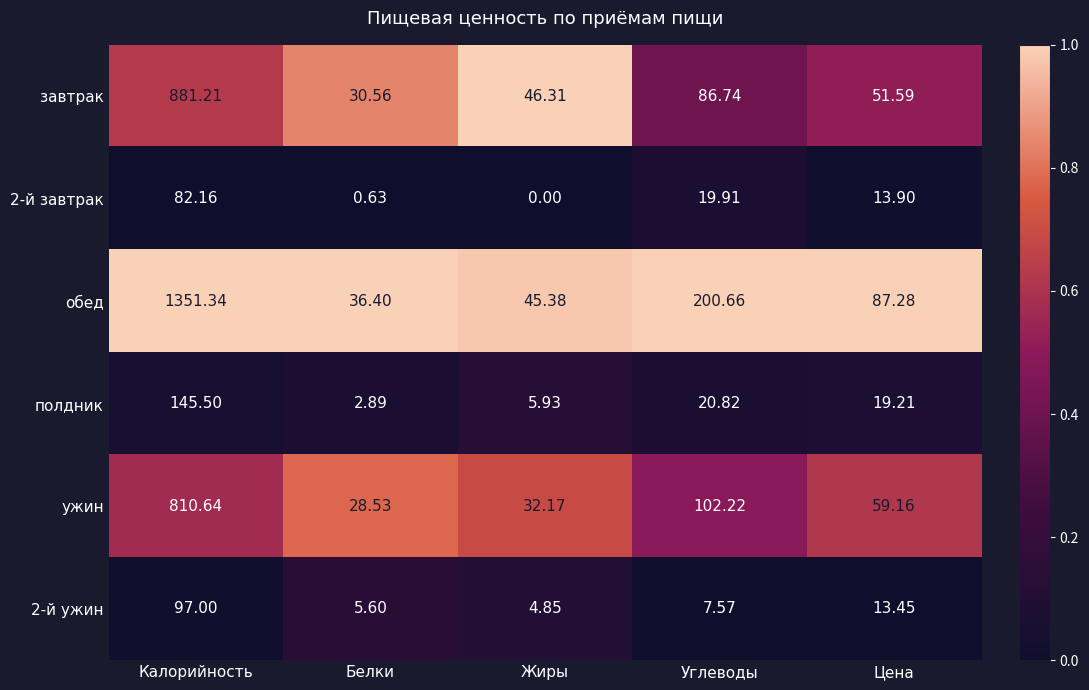

At which category is the sum across all series the highest?

Калорийность